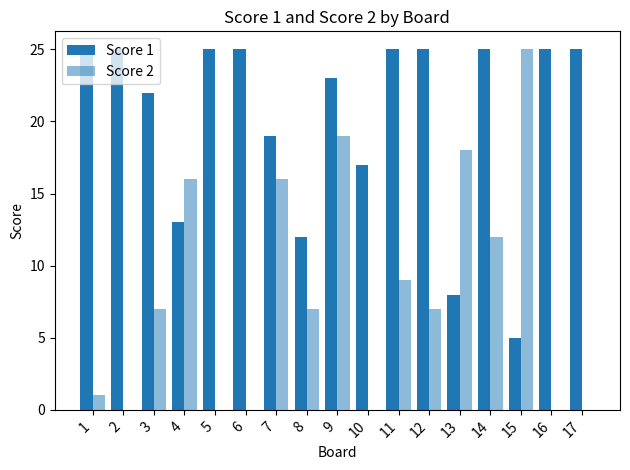

How many groups of bars are there?

17